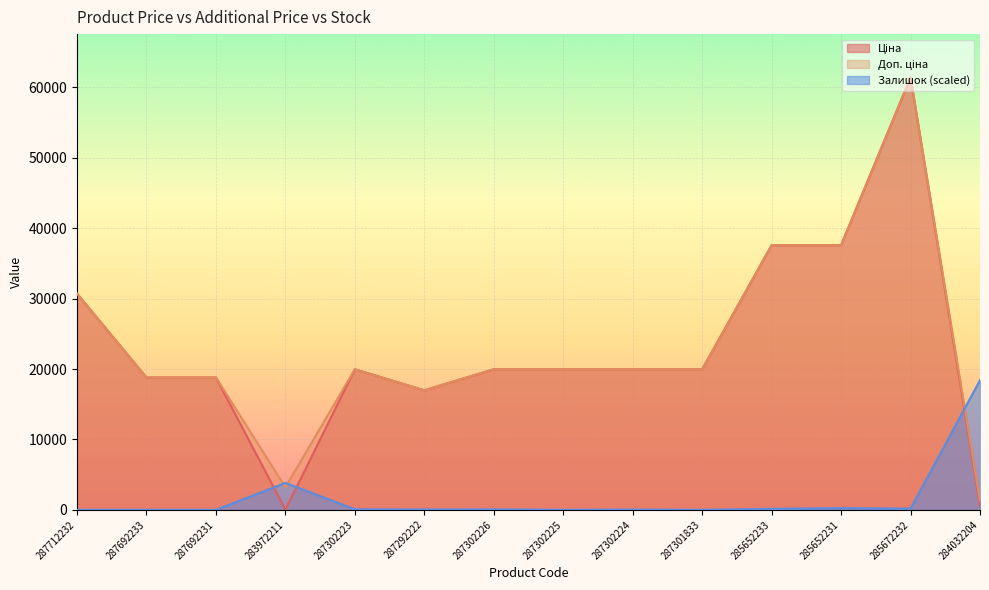

Where is the first local minimum for Ціна?

283972211